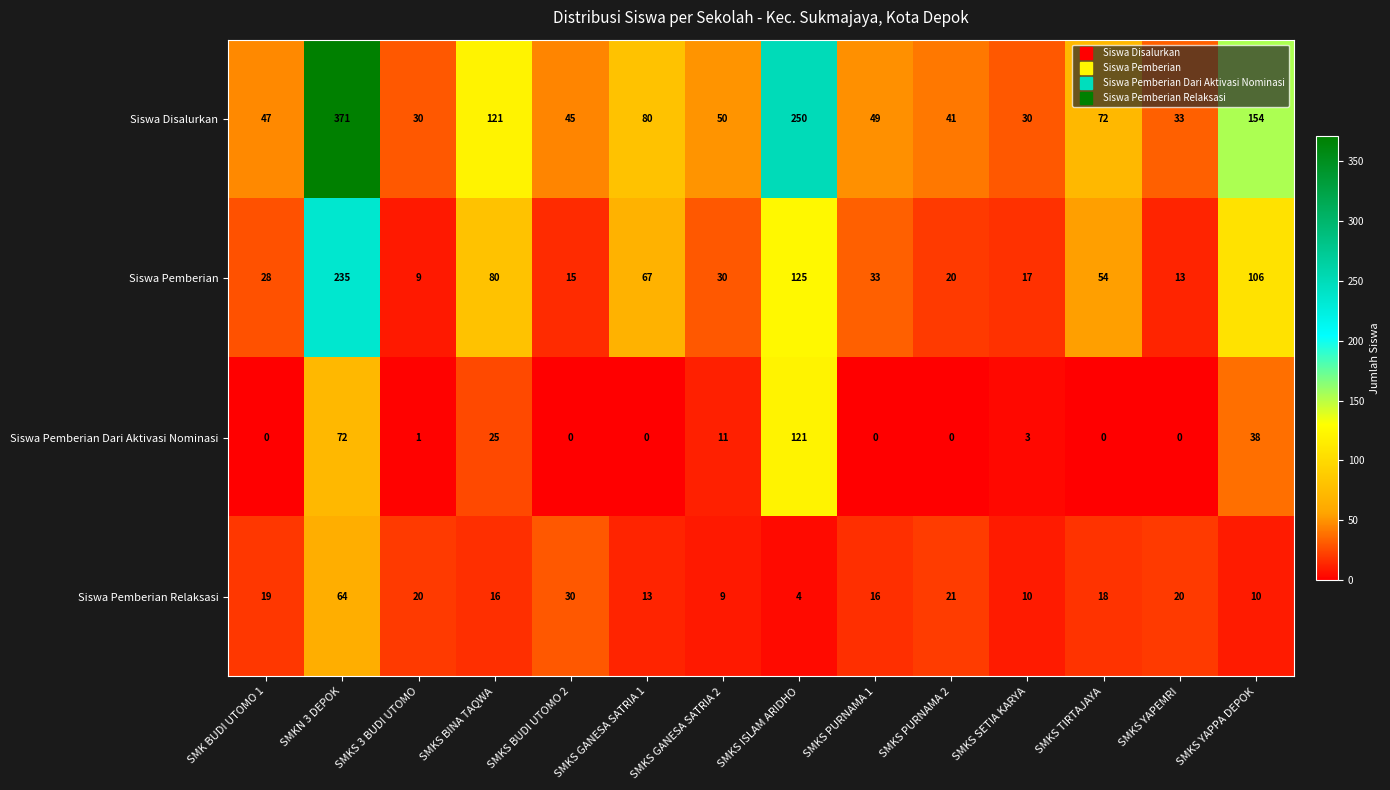

List the series in order of their peak value, lowest first.

Siswa Pemberian Relaksasi, Siswa Pemberian Dari Aktivasi Nominasi, Siswa Pemberian, Siswa Disalurkan